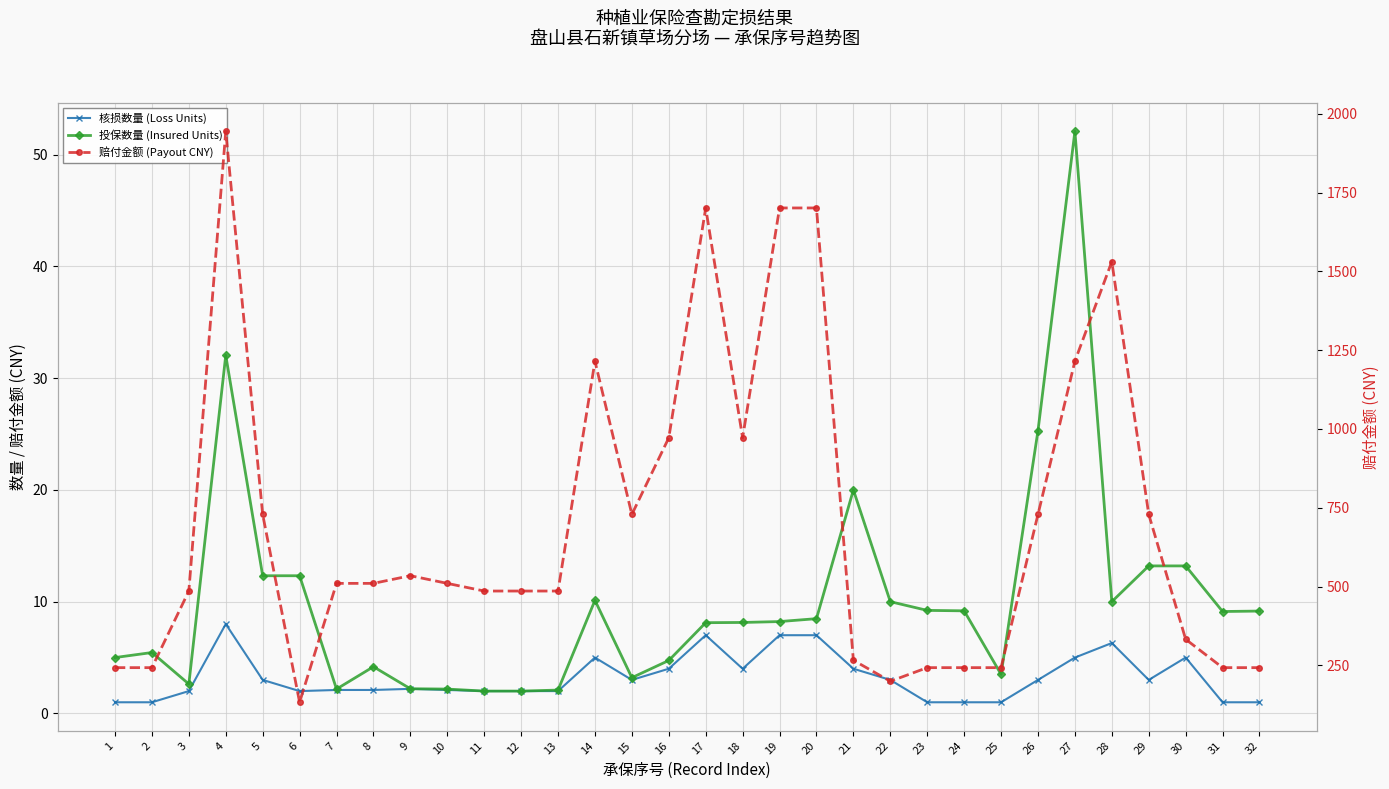

Reading left to right, extract all data points from this chart.

核损数量 (Loss Units): 1.0	1.0	2.0	8.0	3.0	2.0	2.1	2.1	2.2	2.1	2.0	2.0	2.0	5.0	3.0	4.0	7.0	4.0	7.0	7.0	4.0	3.0	1.0	1.0	1.0	3.0	5.0	6.3	3.0	5.0	1.0	1.0
投保数量 (Insured Units): 5.0	5.5	2.6	32.0	12.3	12.3	2.2	4.2	2.2	2.2	2.0	2.0	2.1	10.1	3.2	4.7	8.1	8.1	8.2	8.5	20.0	10.0	9.2	9.2	3.5	25.3	52.1	10.0	13.2	13.2	9.1	9.2
赔付金额 (Payout CNY): 243.0	243.0	486.0	1944.0	729.0	133.2	510.3	510.3	534.6	510.3	486.0	486.0	486.0	1215.0	729.0	972.0	1701.0	972.0	1701.0	1701.0	266.4	199.8	243.0	243.0	243.0	729.0	1215.0	1530.9	729.0	333.0	243.0	243.0